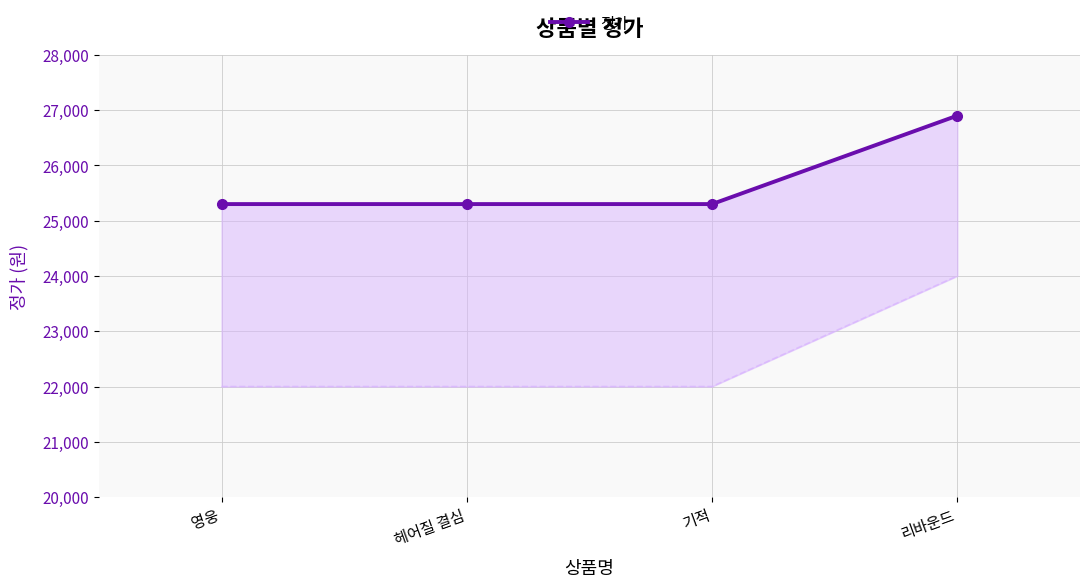

Reading left to right, list all the values displayed in this chart.

영웅=25300	헤어질 결심=25300	기적=25300	리바운드=26900